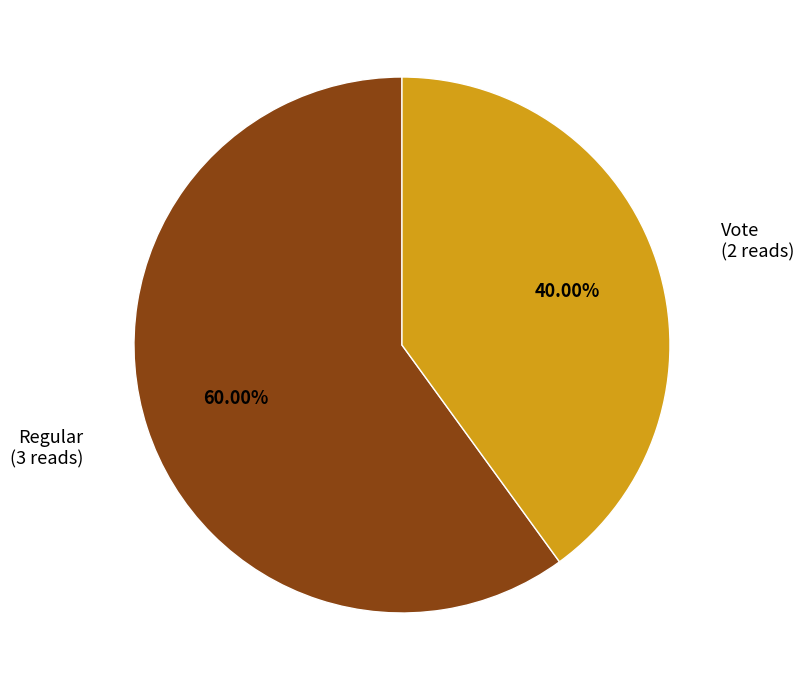

How many slices are in this pie chart?

2